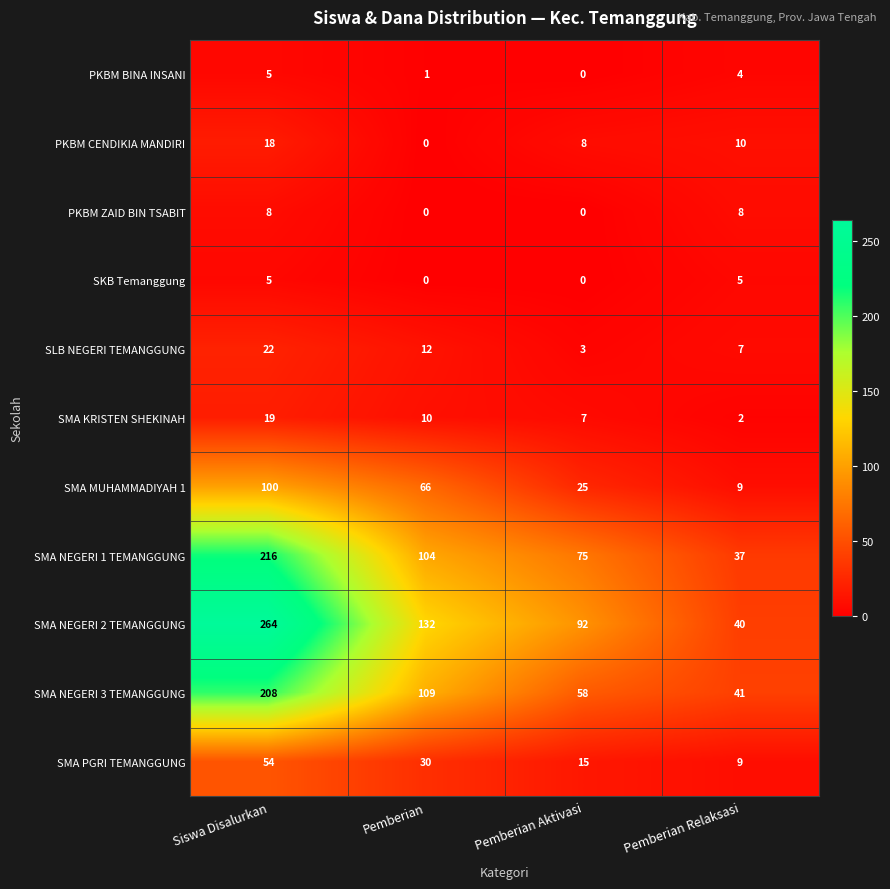

The value of SMA MUHAMMADIYAH 1 at Pemberian is 66. True or false?

True